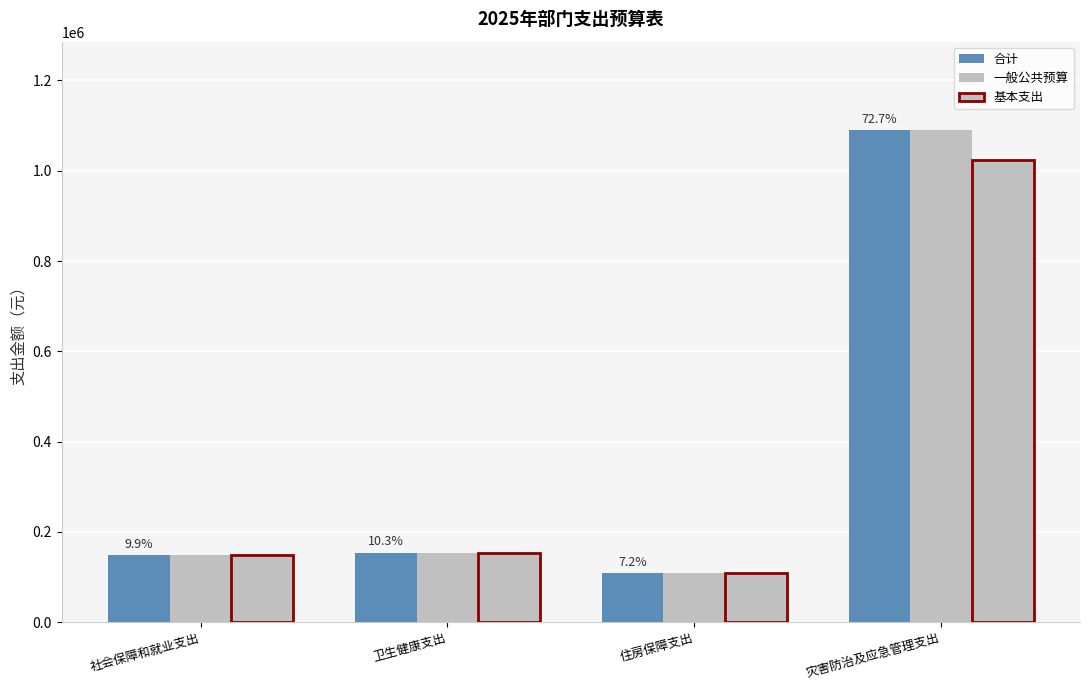

What is the value of the 合计 bar at the 1st from the left?

147876.1